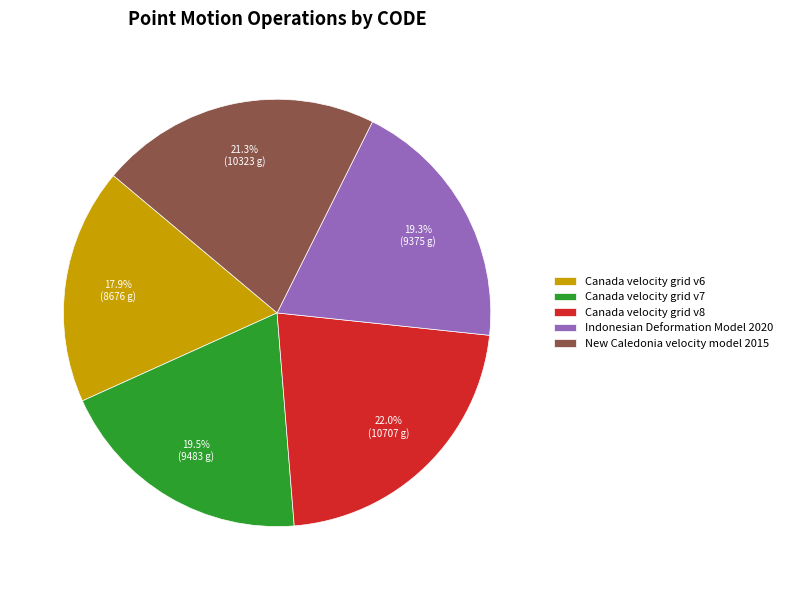

Count the number of slices in the pie.

5